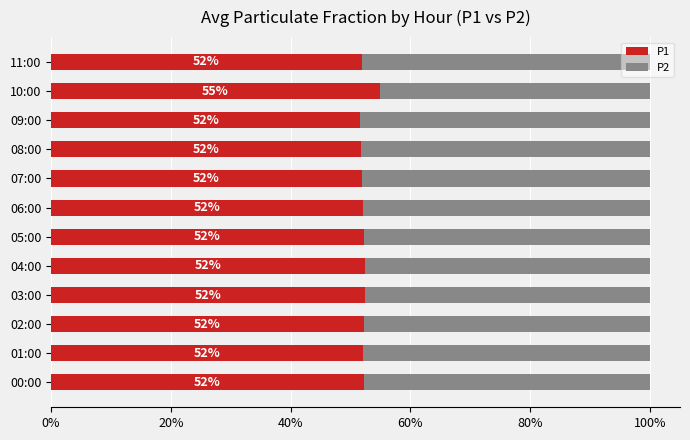

What are all the series names shown in the legend?

P1, P2